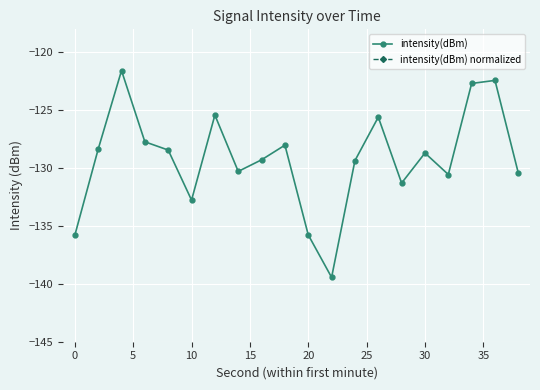

True or false: intensity(dBm) and intensity(dBm) normalized intersect in this chart.

False